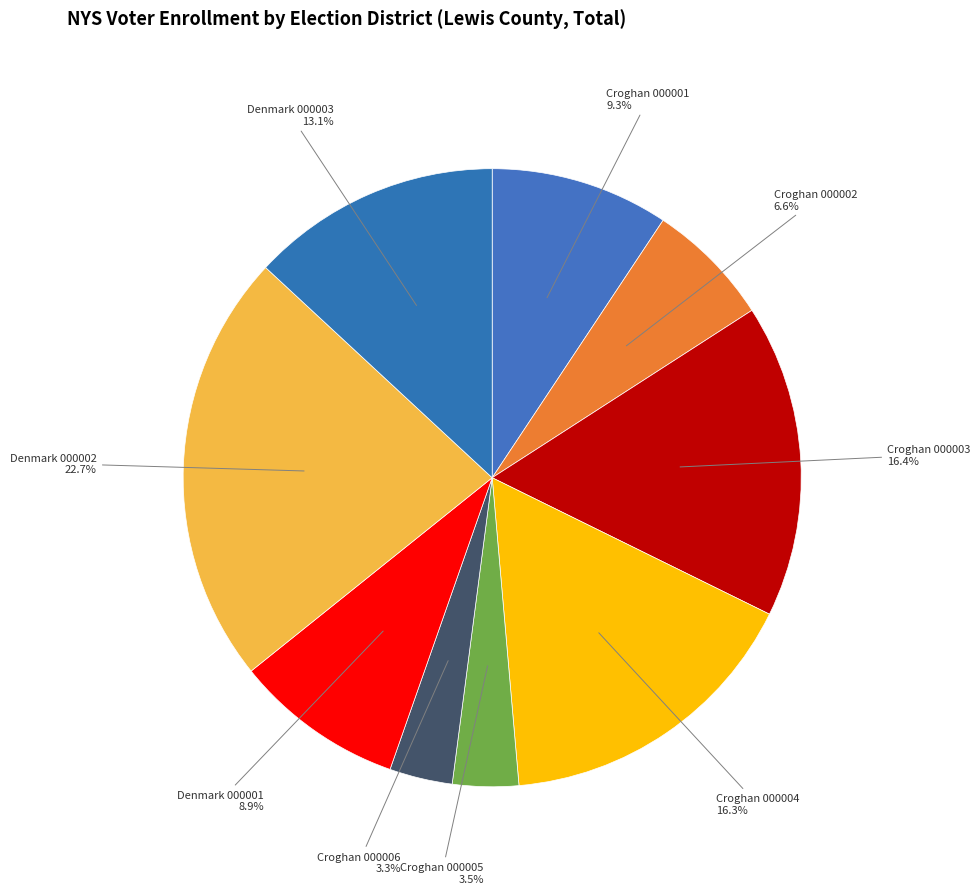

Is Denmark 000001 the majority of the pie?

No